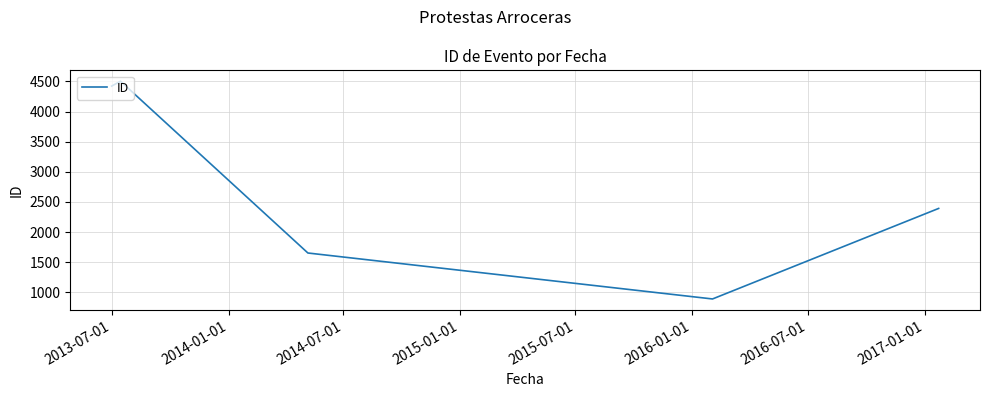

How many interior local valleys (lower than both neighbors) does the data have?

1